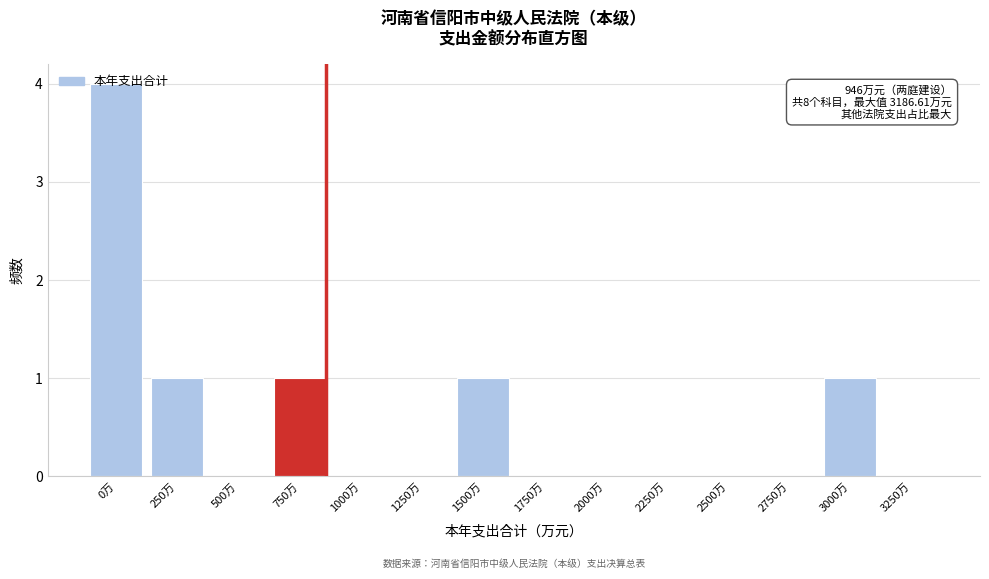

What is the sum of all values?

8